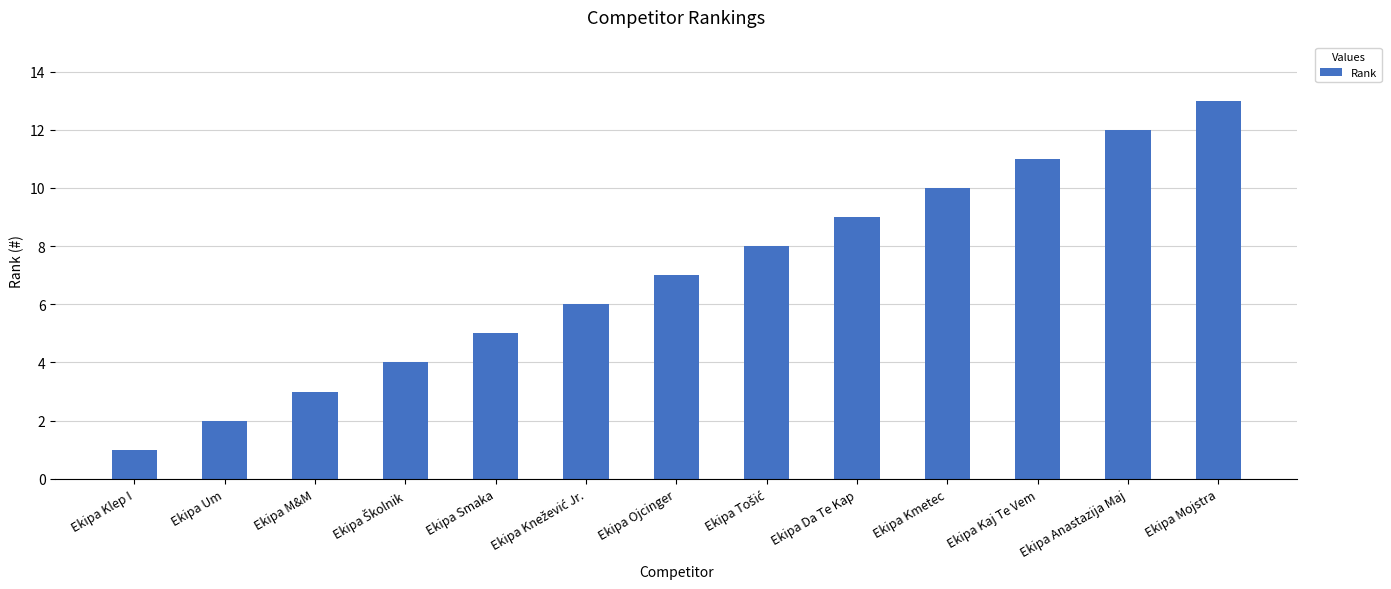

The value at Ekipa Klep I is 1. True or false?

True